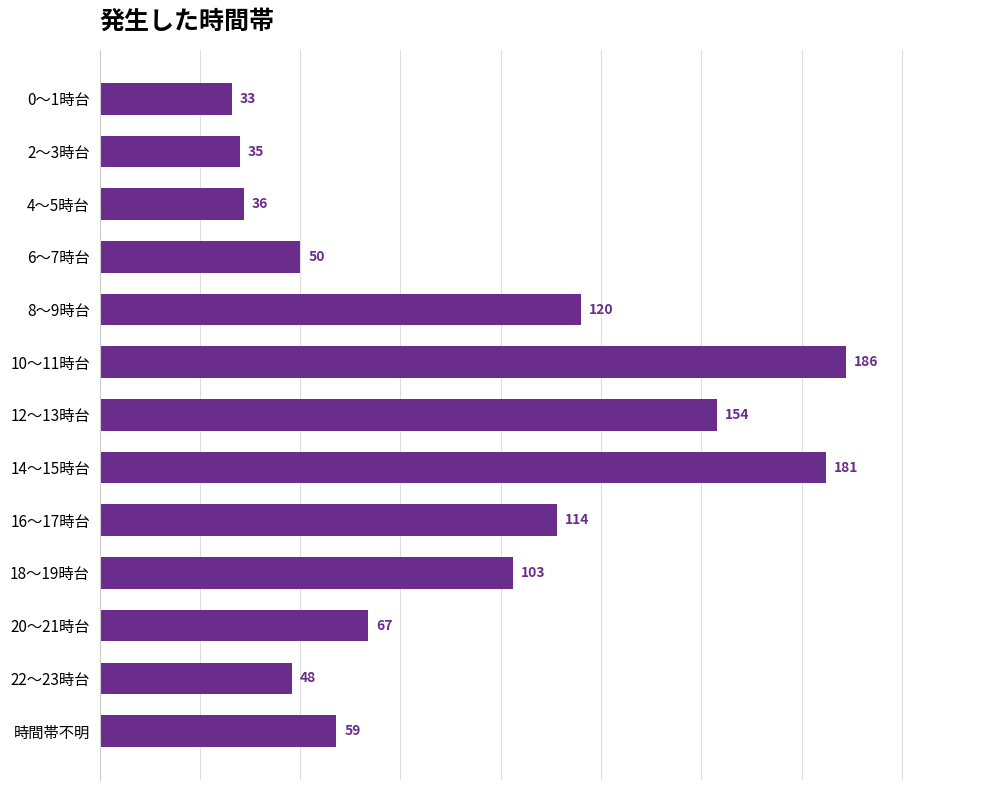

At which label is the value closest to 109?

16～17時台